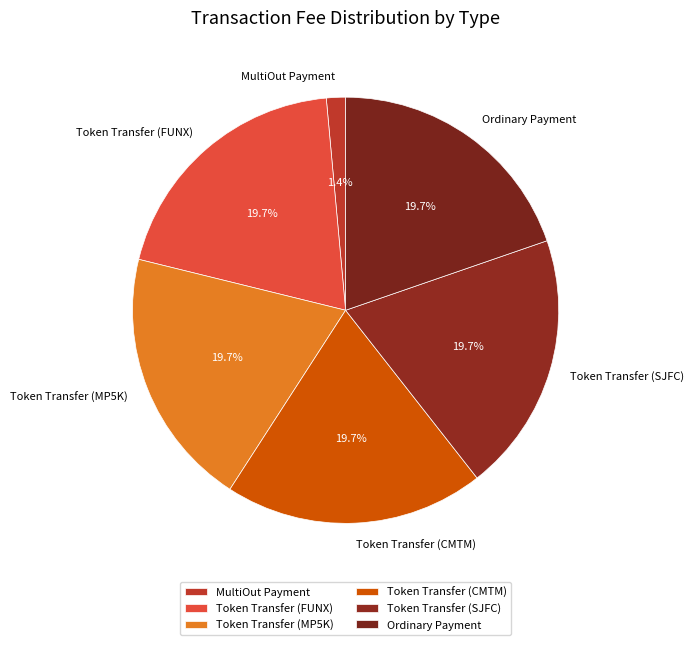

True or false: Token Transfer (CMTM) accounts for 13% of the total.

False